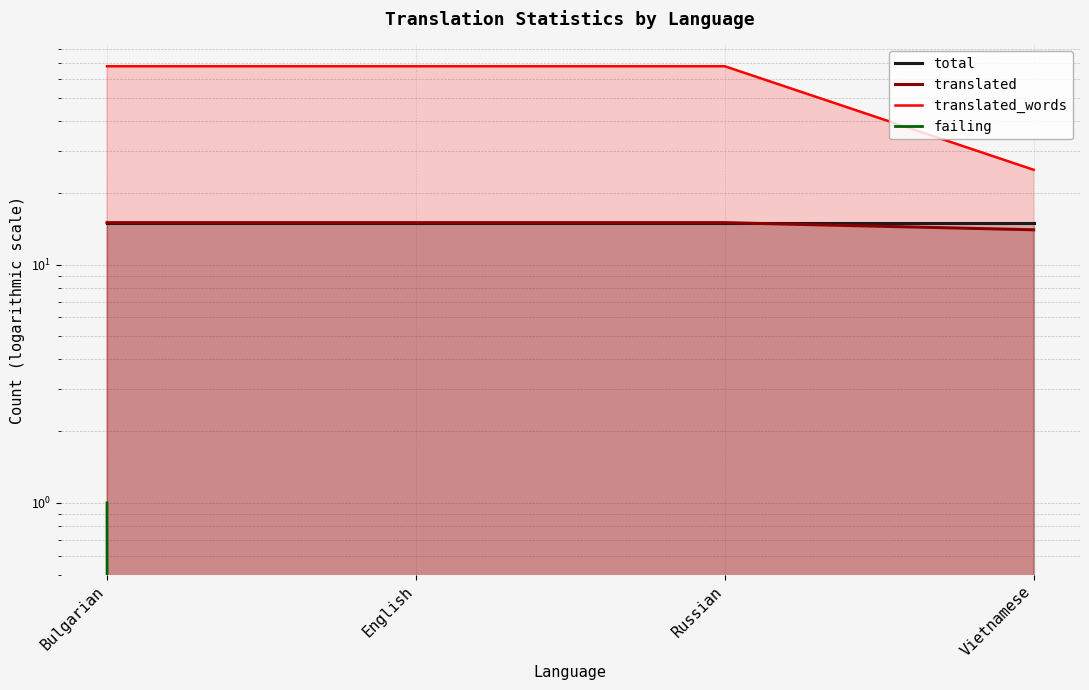

How many data points in translated_words are less than 68?

1